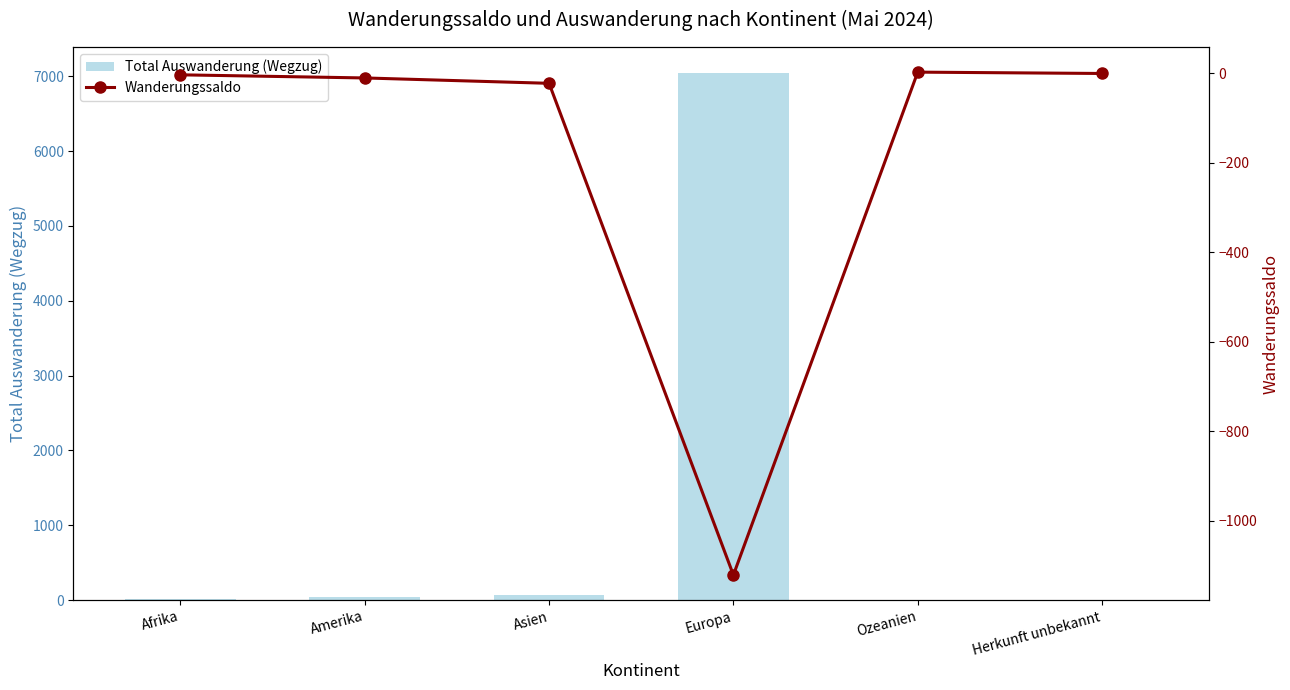

Reading right to left, transcribe all the data shown in this chart.

Total Auswanderung (Wegzug): 0	1	7038	73	38	14
Wanderungssaldo: 0	3	-1121	-22	-10	-3